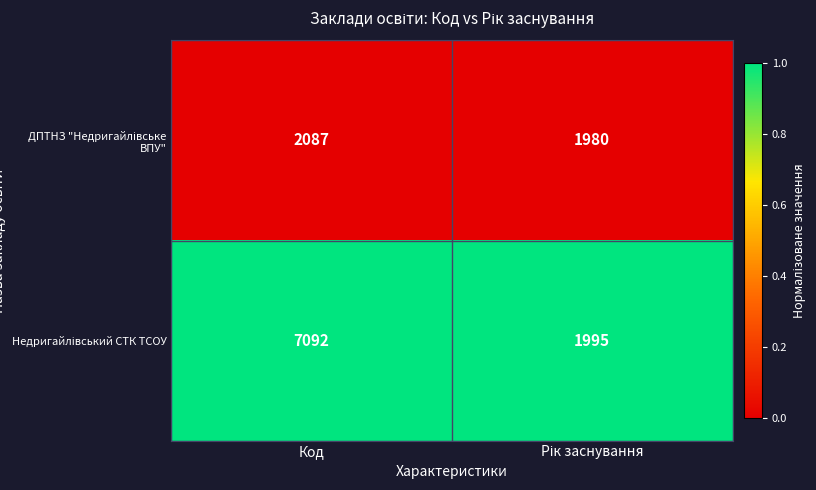

What is the smallest value displayed?

1980